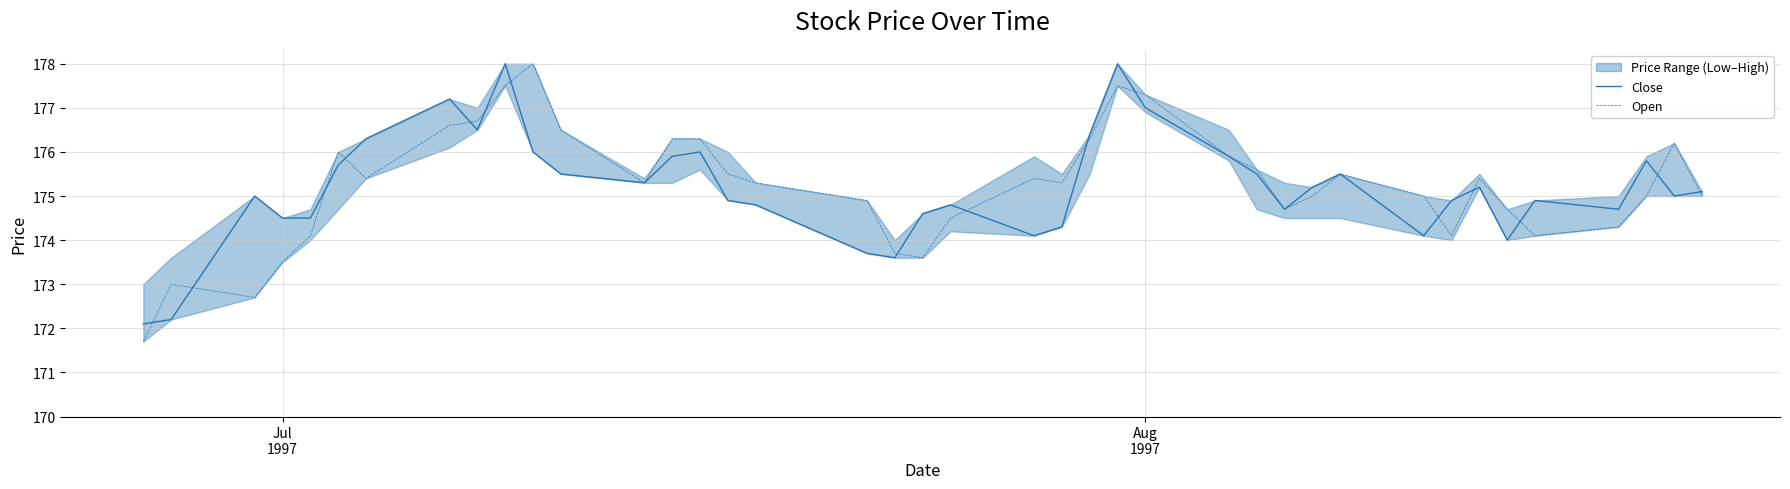

What is the maximum value for Close?

178.0